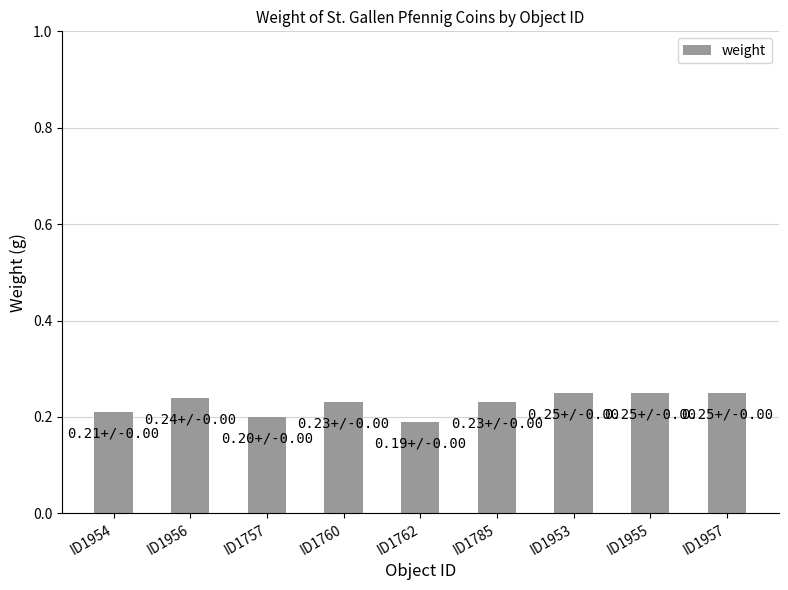

What position from the right is ID1953?

3